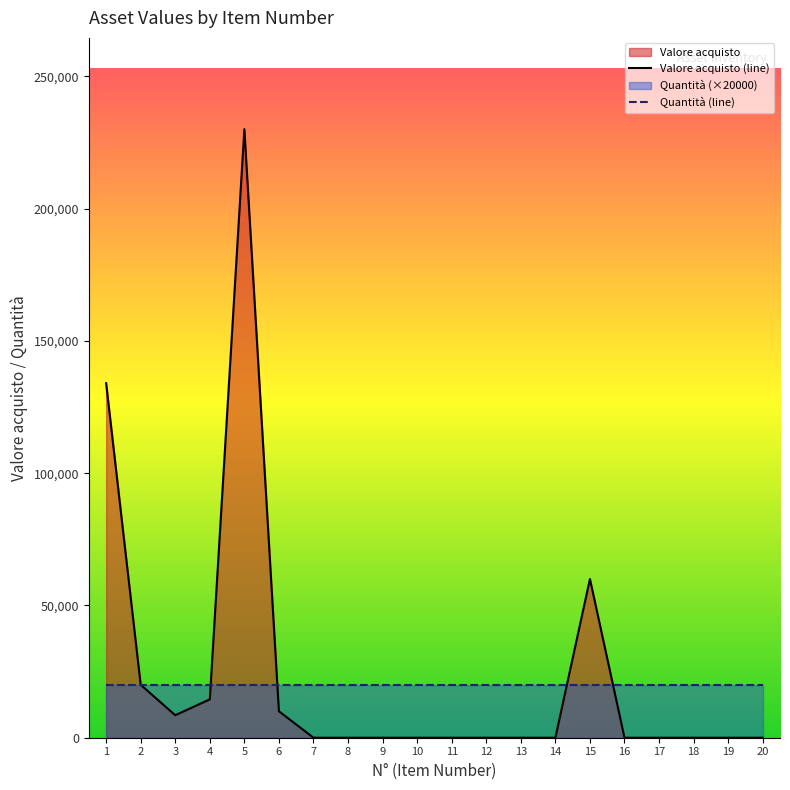

List the series in order of their peak value, lowest first.

Quantità (line), Valore acquisto (line)